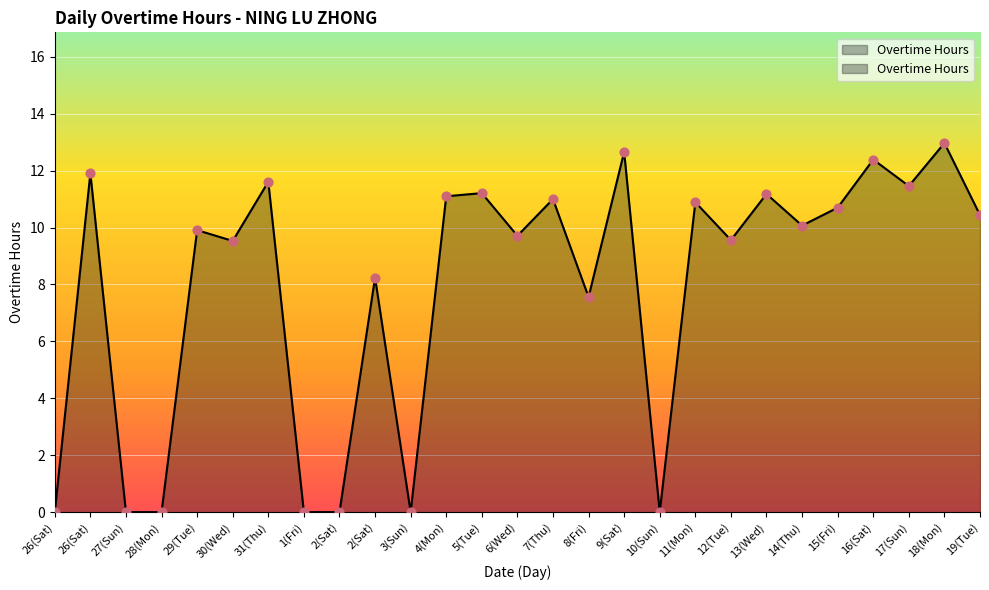

Approximately how many times larger is the value at 31(Thu) compared to 17(Sun)?

1.0